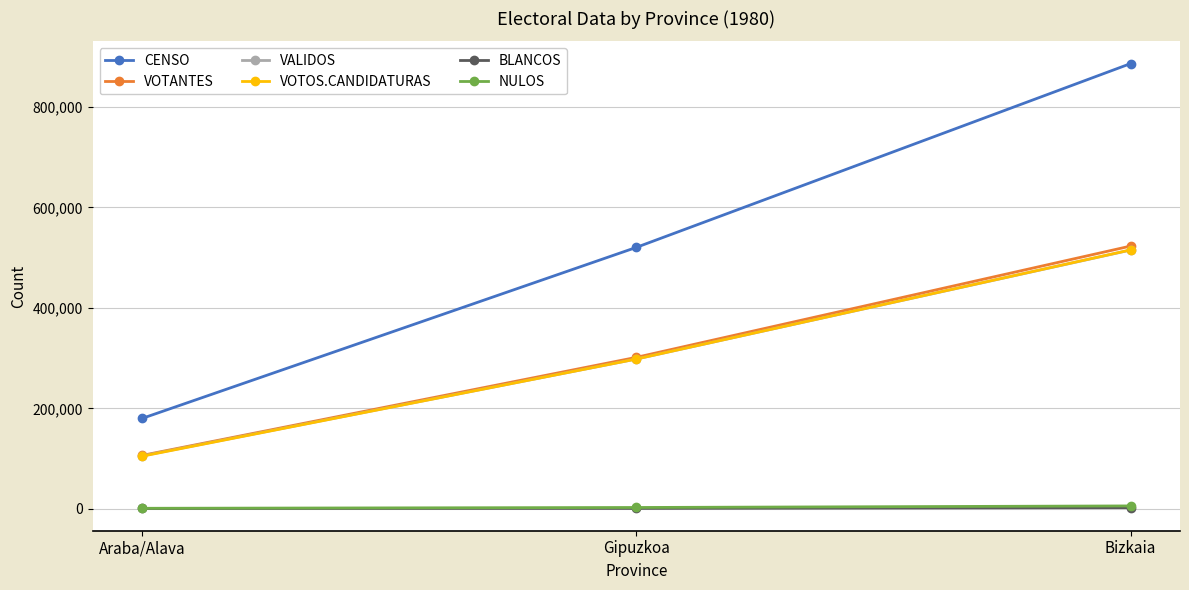

Between Araba/Alava and Gipuzkoa, which series saw the biggest shift?

CENSO